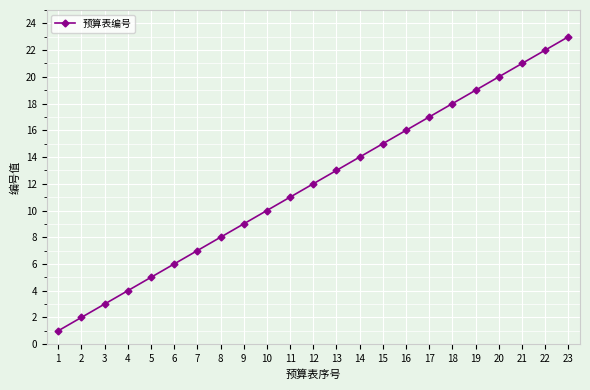

List the labels in order of value, largest first.

23, 22, 21, 20, 19, 18, 17, 16, 15, 14, 13, 12, 11, 10, 9, 8, 7, 6, 5, 4, 3, 2, 1